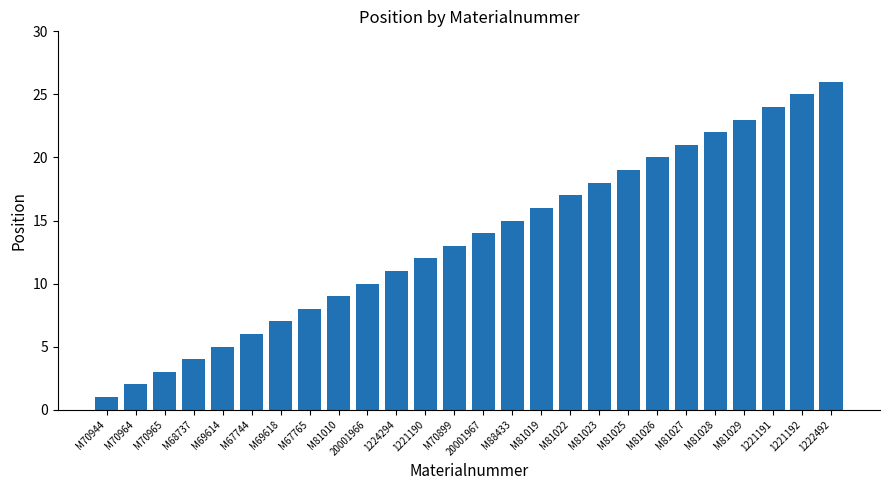

Between M70965 and M69614, which is larger?

M69614